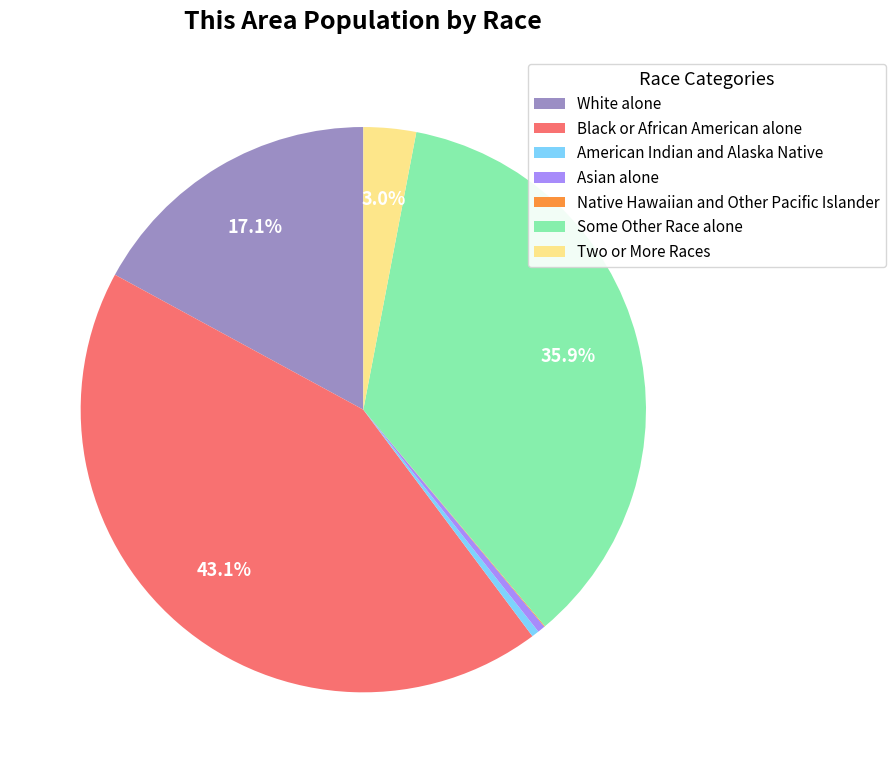

True or false: White alone accounts for 17% of the total.

True